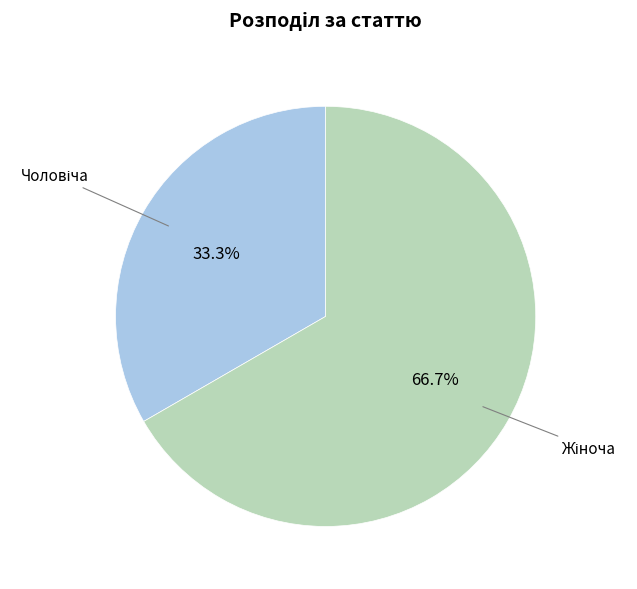

Is there a majority slice in this chart?

Yes